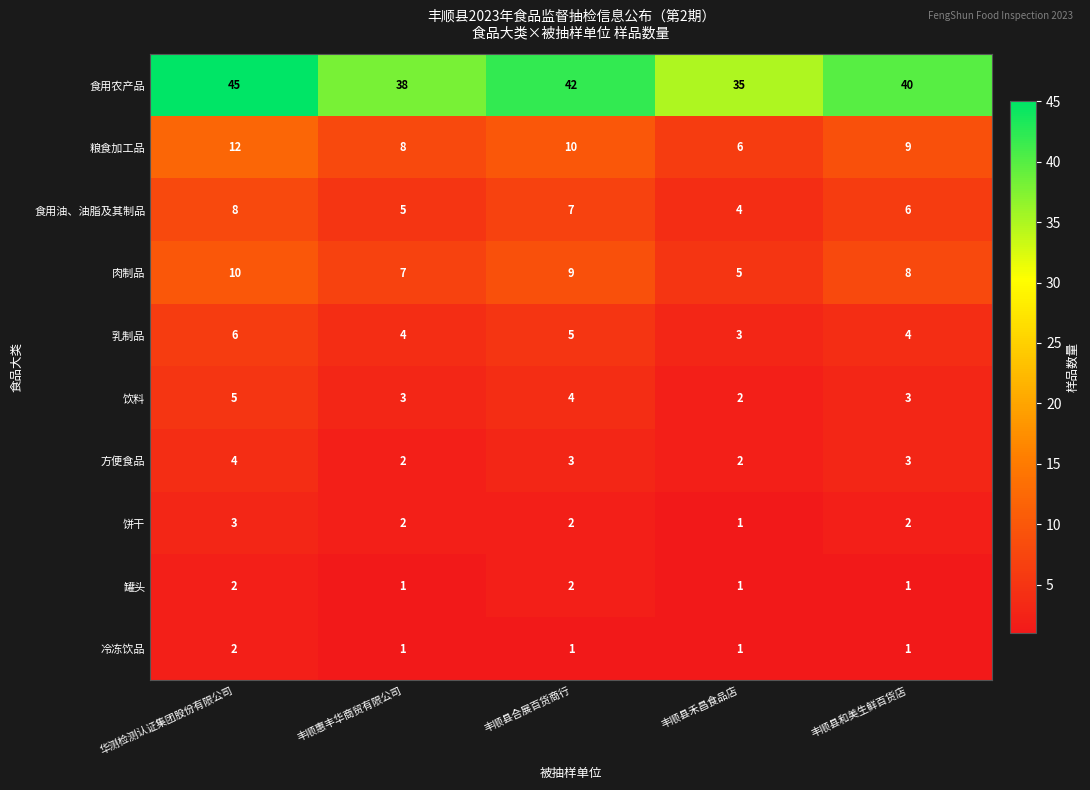

Between 丰顺县合展百货商行 and 丰顺县禾昌食品店, which series saw the biggest shift?

食用农产品